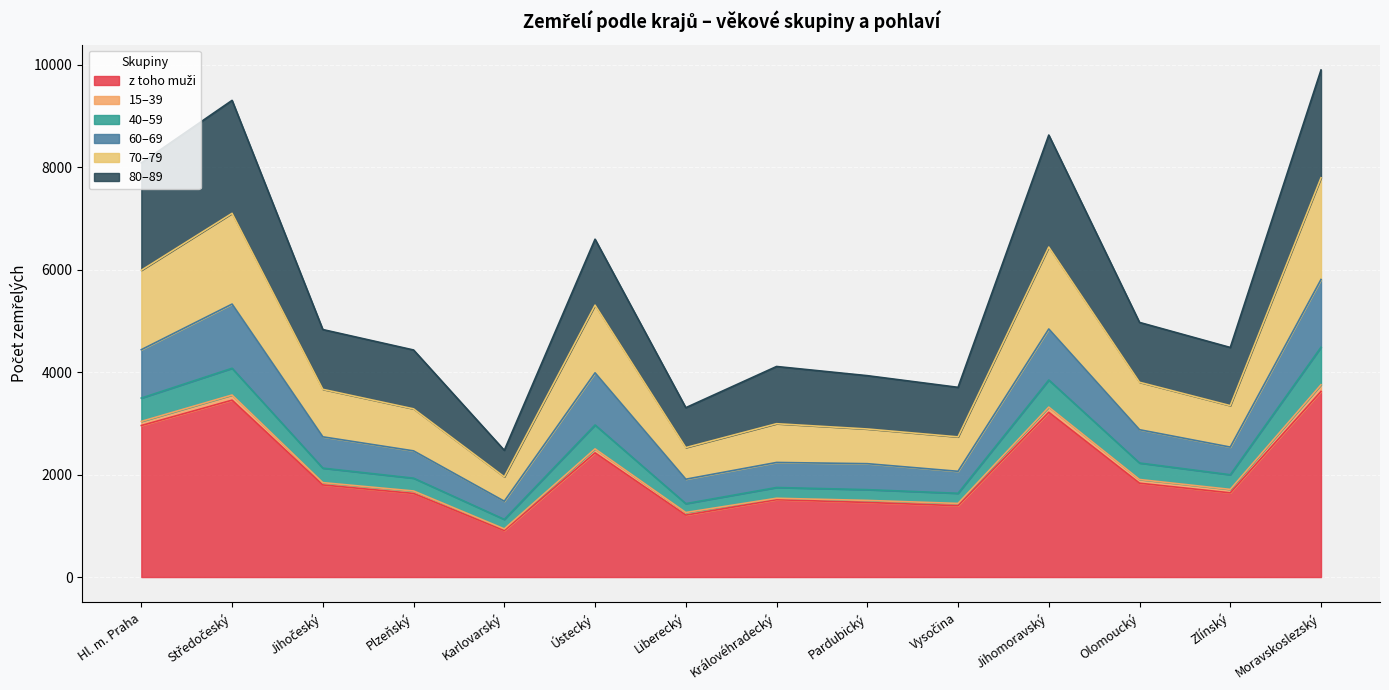

List the labels in order of 70–79 value, largest first.

Moravskoslezský, Středočeský, Jihomoravský, Hl. m. Praha, Ústecký, Olomoucký, Jihočeský, Zlínský, Plzeňský, Královéhradecký, Pardubický, Vysočina, Liberecký, Karlovarský